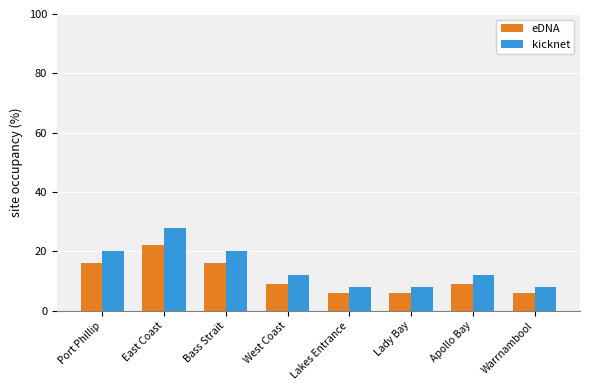

At how many categories does at least one series exceed 9?

5